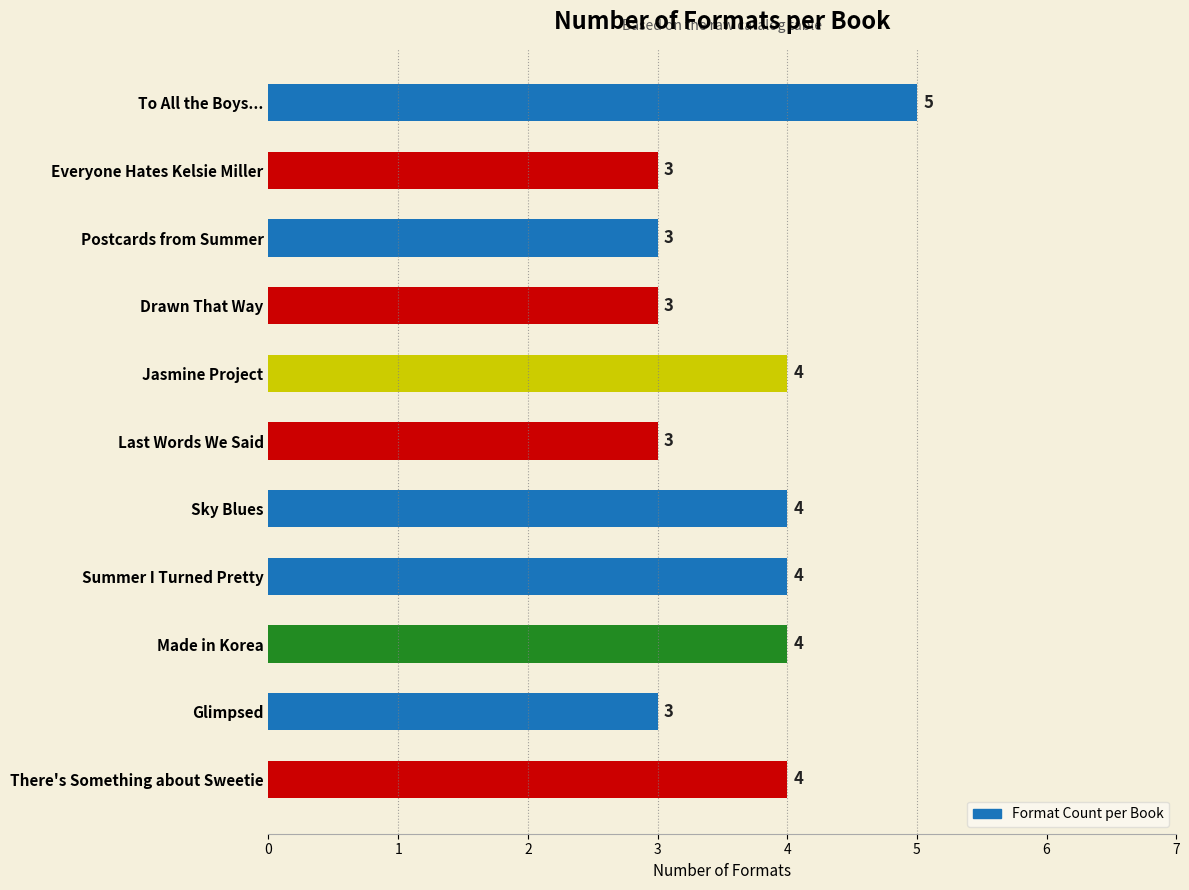

How many bars are there in total?

11